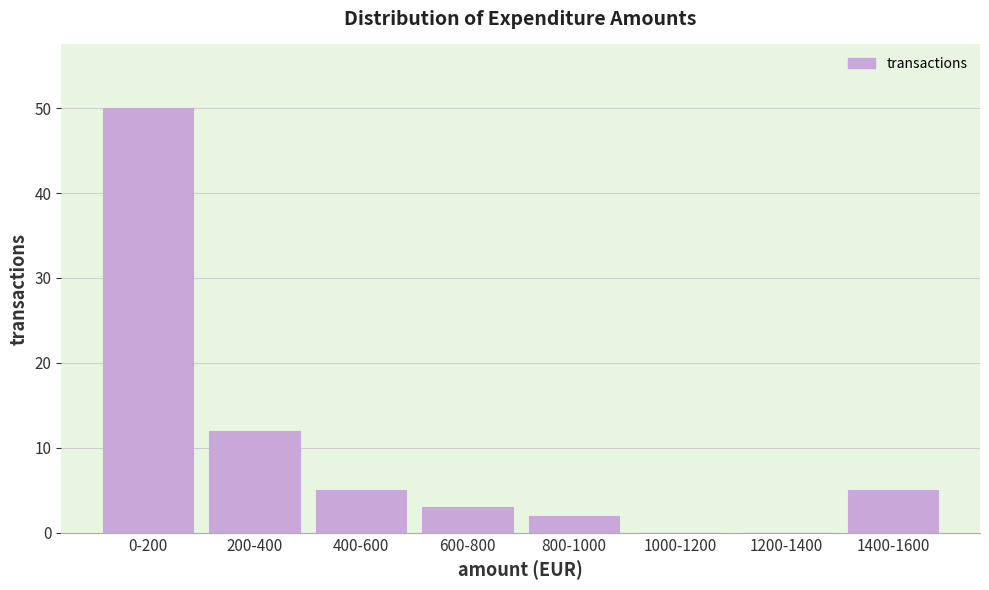

Reading left to right, extract all data points from this chart.

0-200=50	200-400=12	400-600=5	600-800=3	800-1000=2	1000-1200=0	1200-1400=0	1400-1600=5